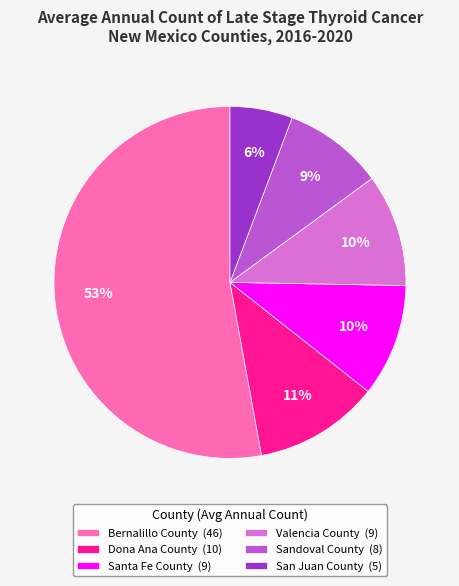

To the nearest percent, what is the average slice percentage?

17%